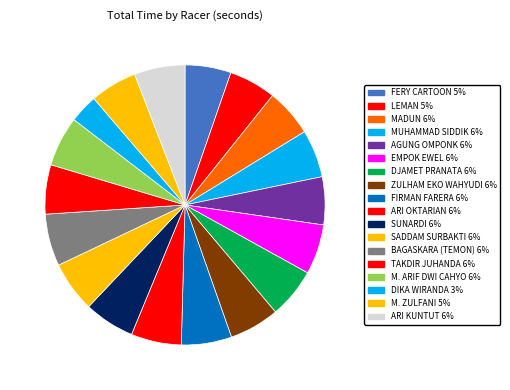

What percentage is NOT represented by SADDAM SURBAKTI?

94.1%